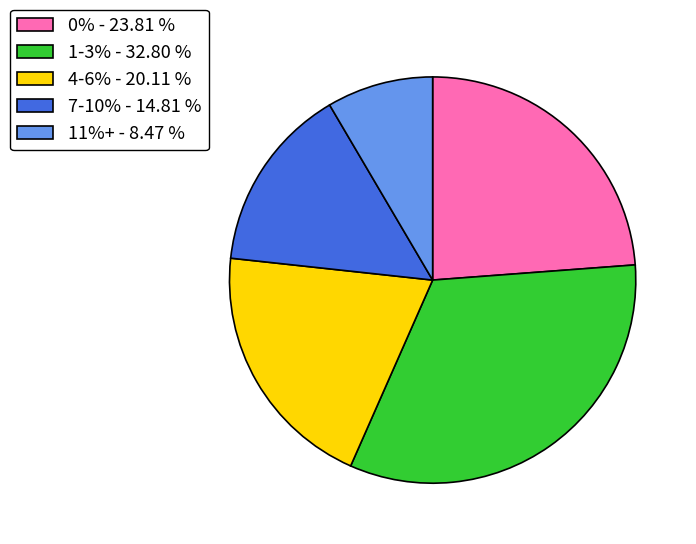

Which slice is the smallest?

11%+